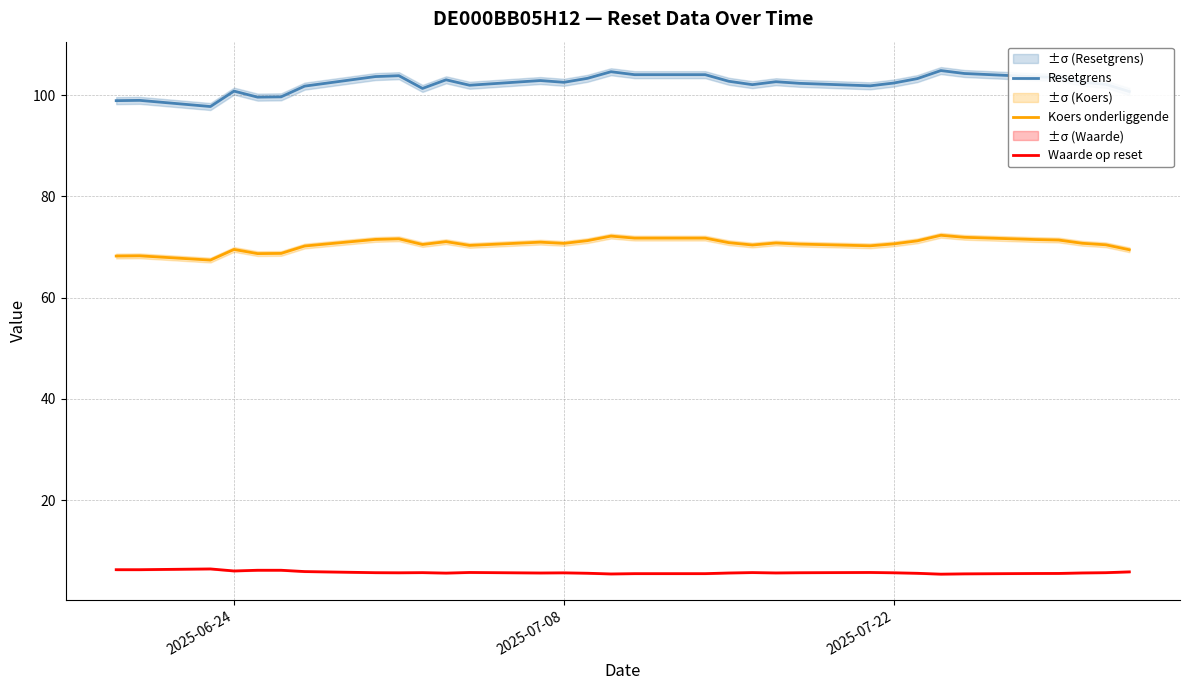

What is the minimum value for Resetgrens?

97.7